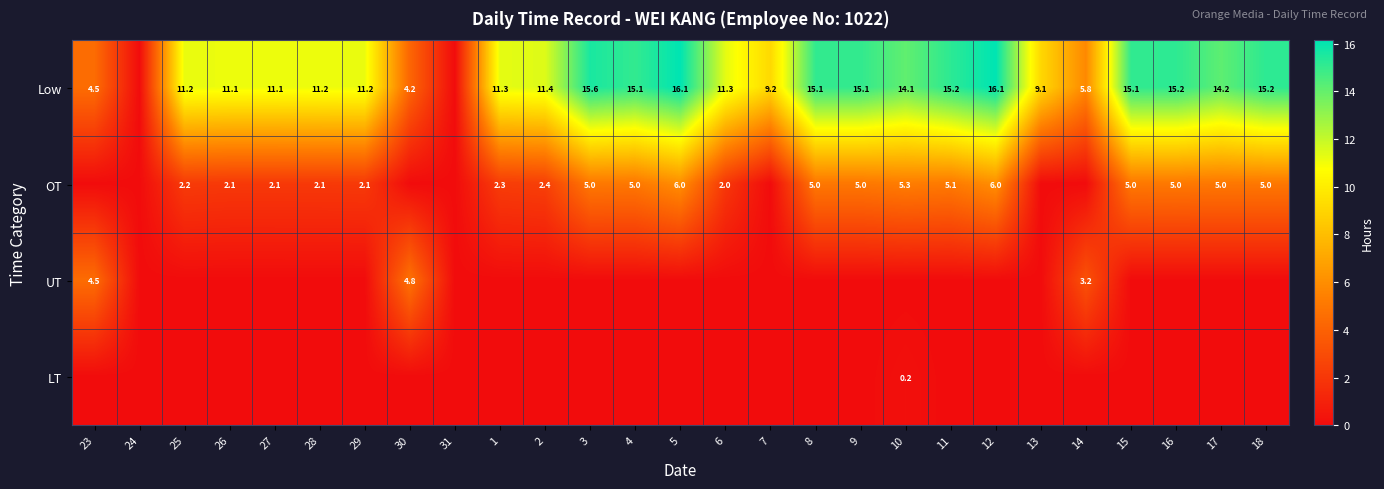

Is the value of LT at 10 greater than the value of OT at 2?

No